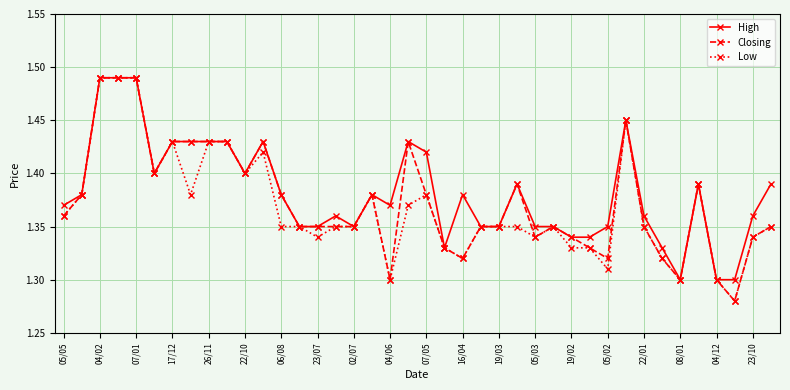

How many Closing values are between 1 and 2?

40